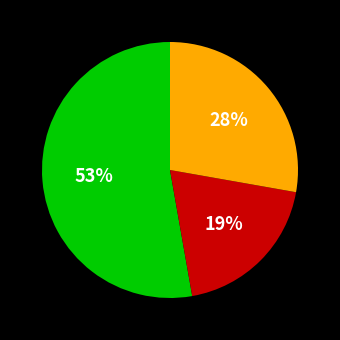

Is there a majority slice in this chart?

Yes